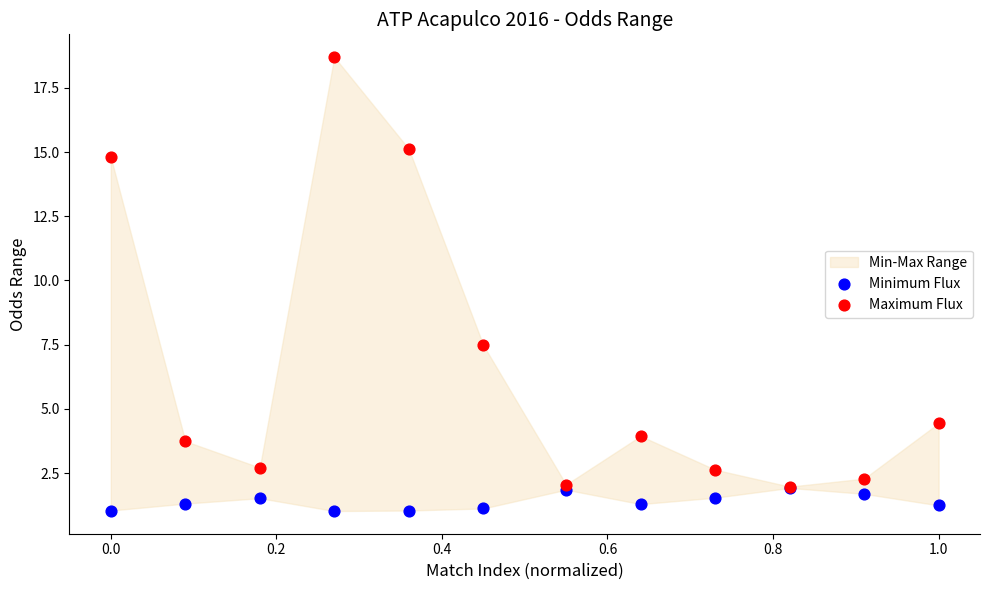

In the Maximum Flux series, what Y value is closest to 10?

7.5